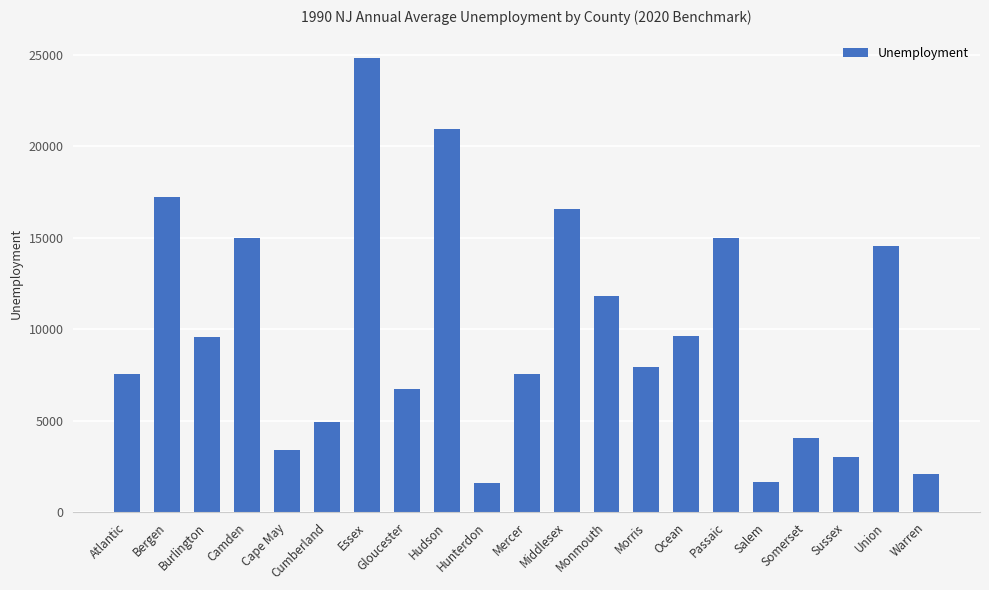

The chart shows a value of 17236 at Bergen. True or false?

True